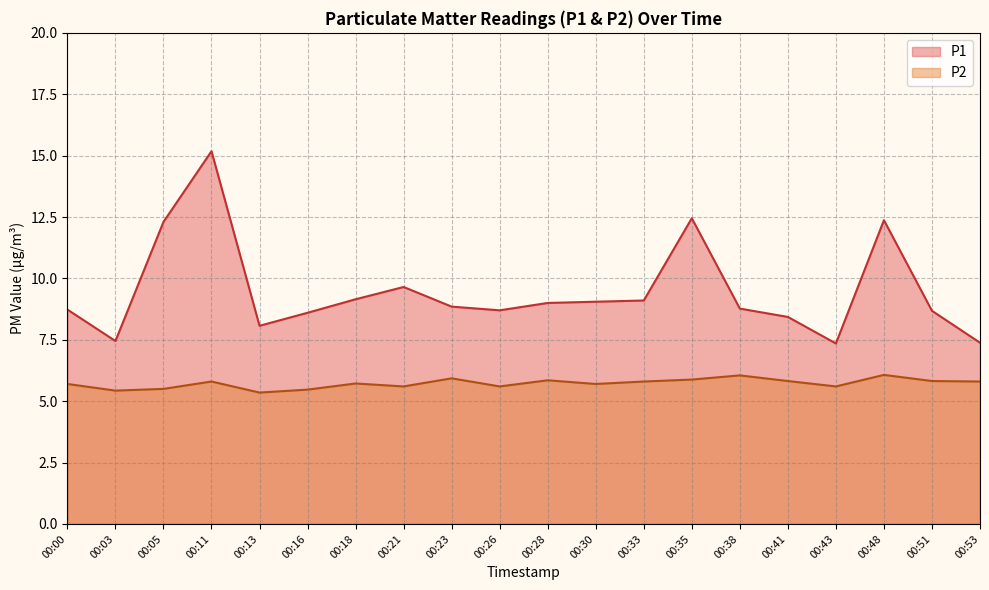

What is the value of the P2 point at the 10th from the left?

5.6